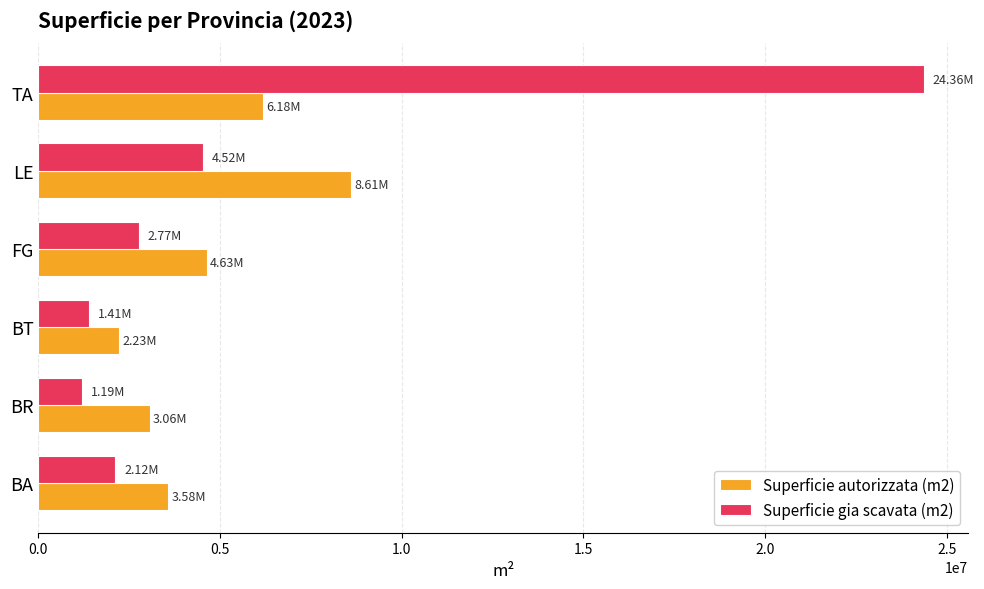

What is the difference between the maximum and minimum values in the Superficie gia scavata (m2) series?

23172687.0